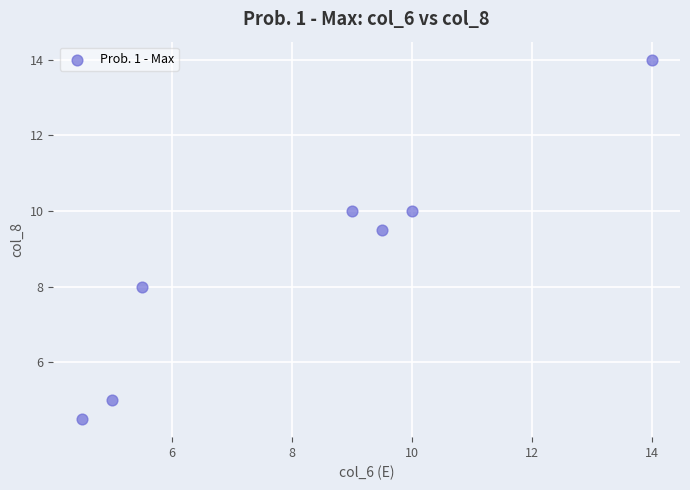

What Y value in the scatter plot is closest to 9?

9.5